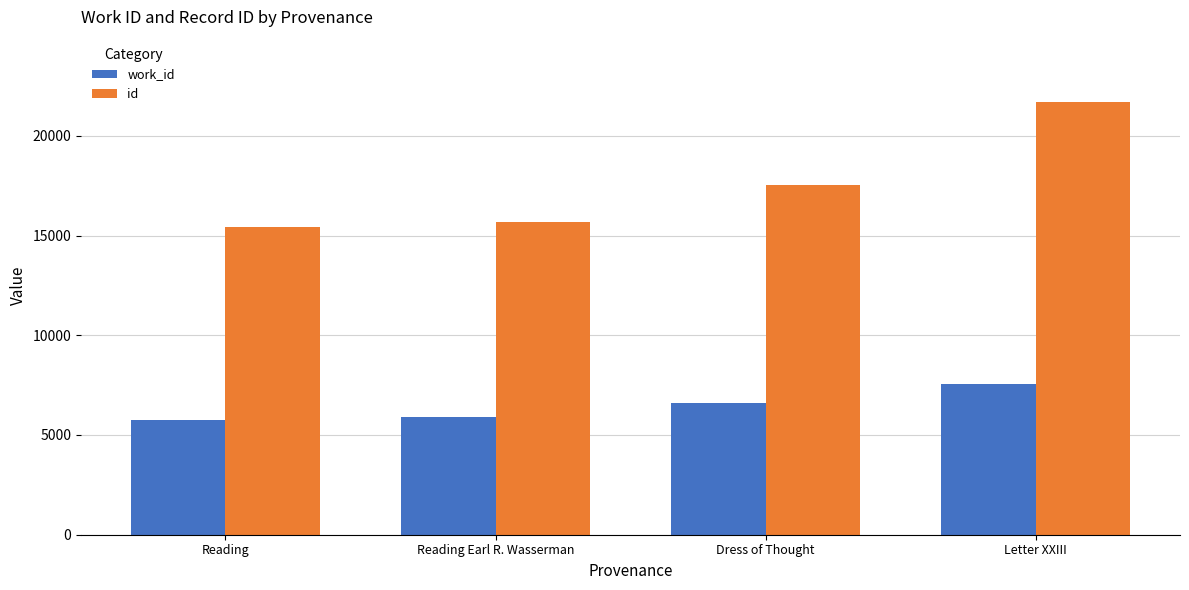

List the series in order of their peak value, highest first.

id, work_id